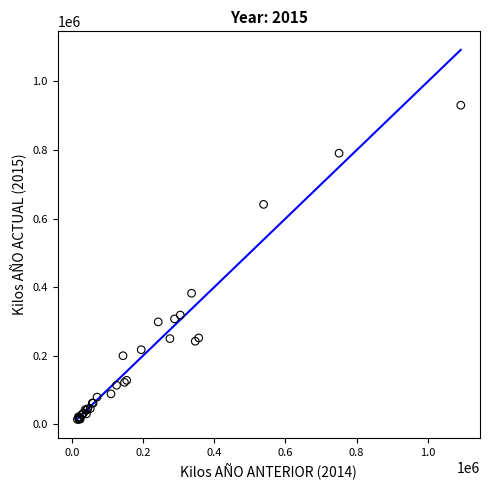

What Y value in the scatter plot is closest to 472300?

382130